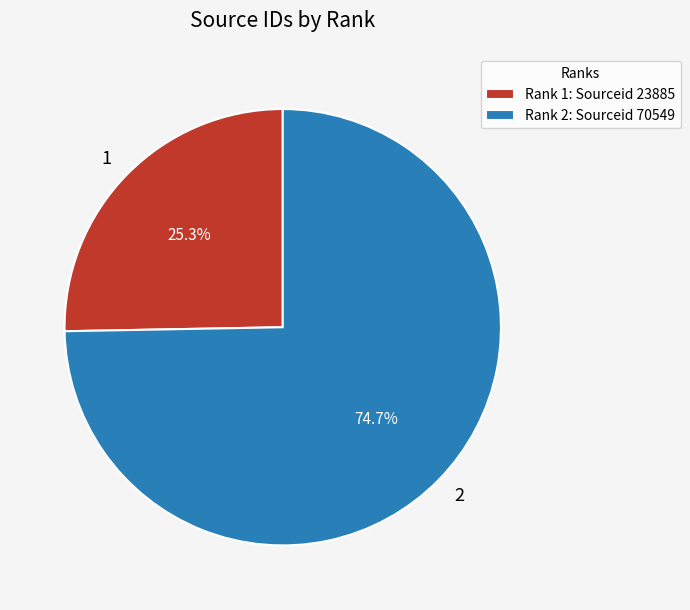

The 1 slice represents 11% of the pie. True or false?

False